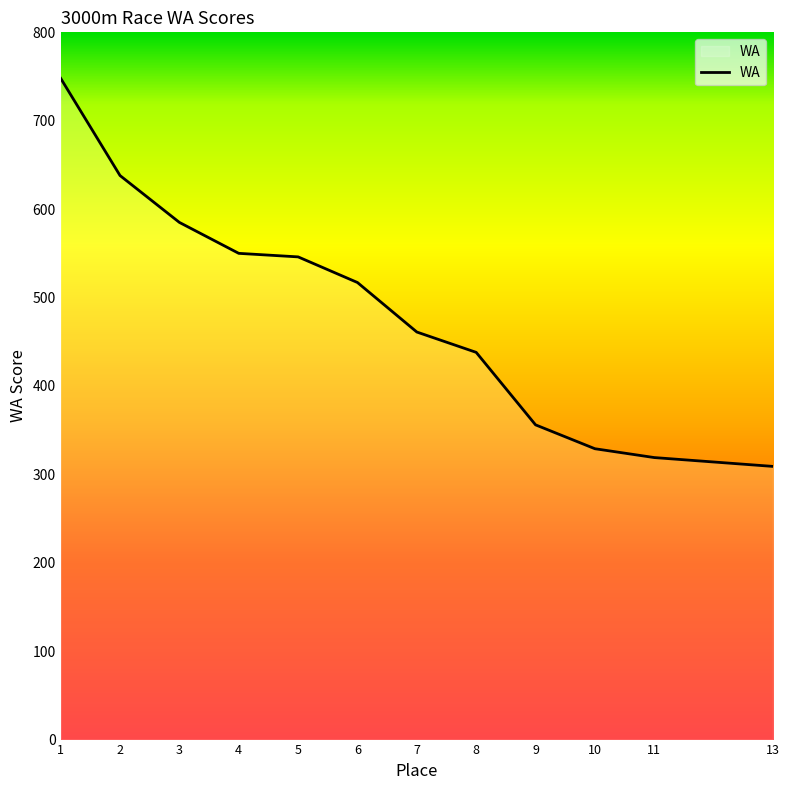

Is it true that the value at 4 is 759?

False